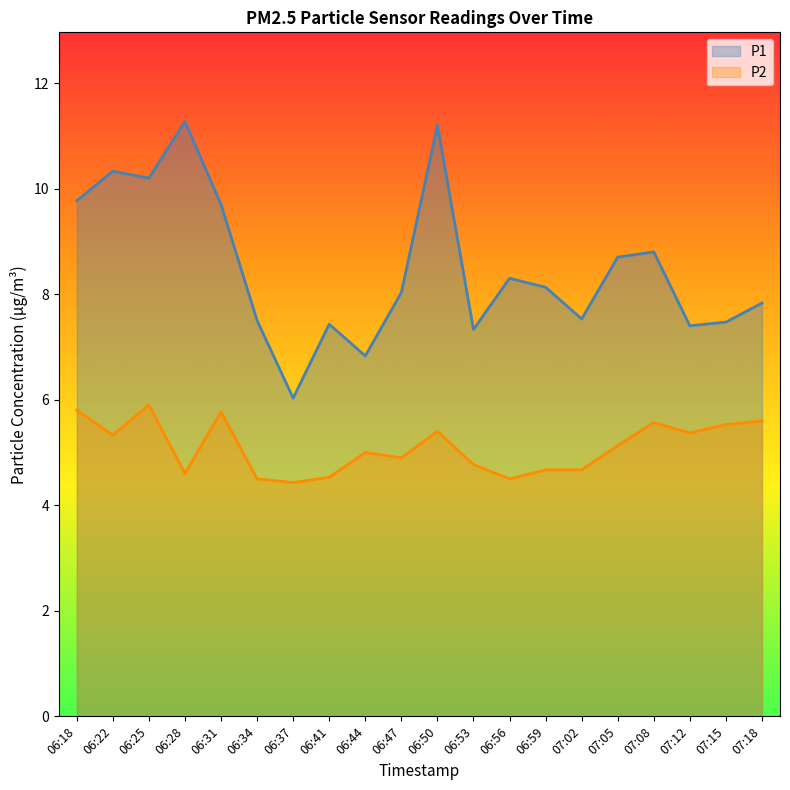

How many lines are shown in the chart?

2